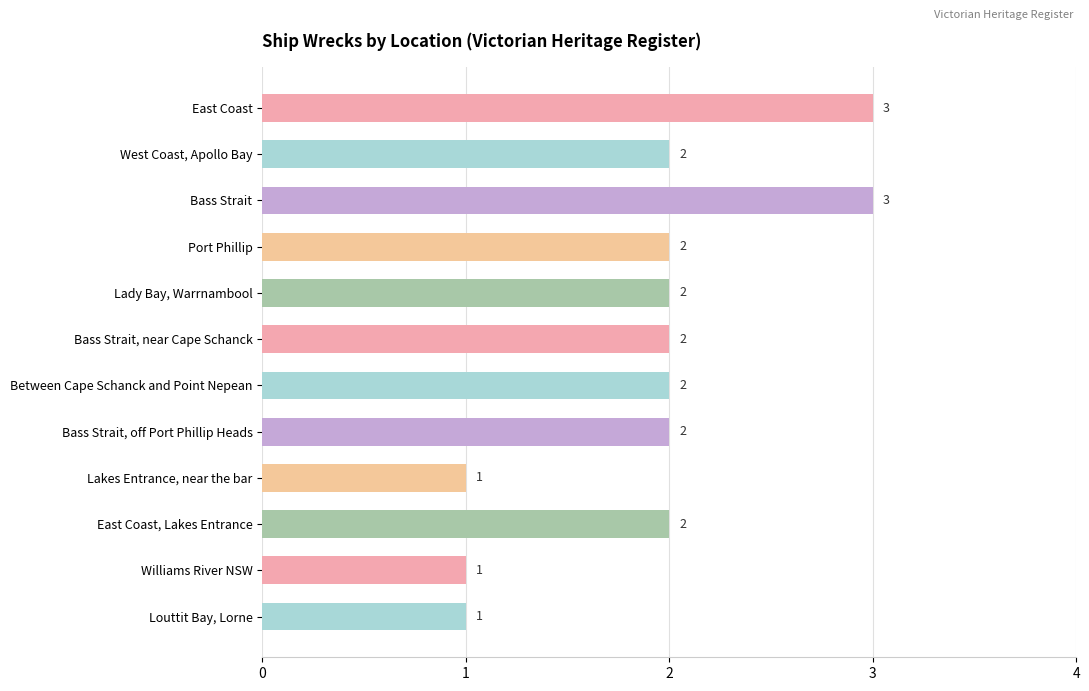

Reading bottom to top, list all the values displayed in this chart.

Louttit Bay, Lorne=1	Williams River NSW=1	East Coast, Lakes Entrance=2	Lakes Entrance, near the bar=1	Bass Strait, off Port Phillip Heads=2	Between Cape Schanck and Point Nepean=2	Bass Strait, near Cape Schanck=2	Lady Bay, Warrnambool=2	Port Phillip=2	Bass Strait=3	West Coast, Apollo Bay=2	East Coast=3